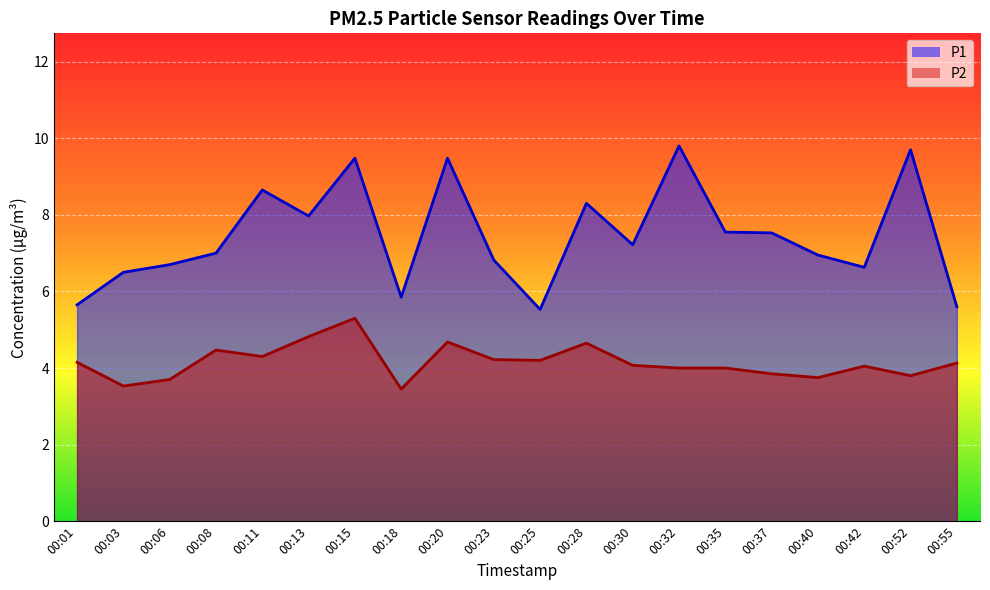

At which label is P1 closest to 7?

00:08